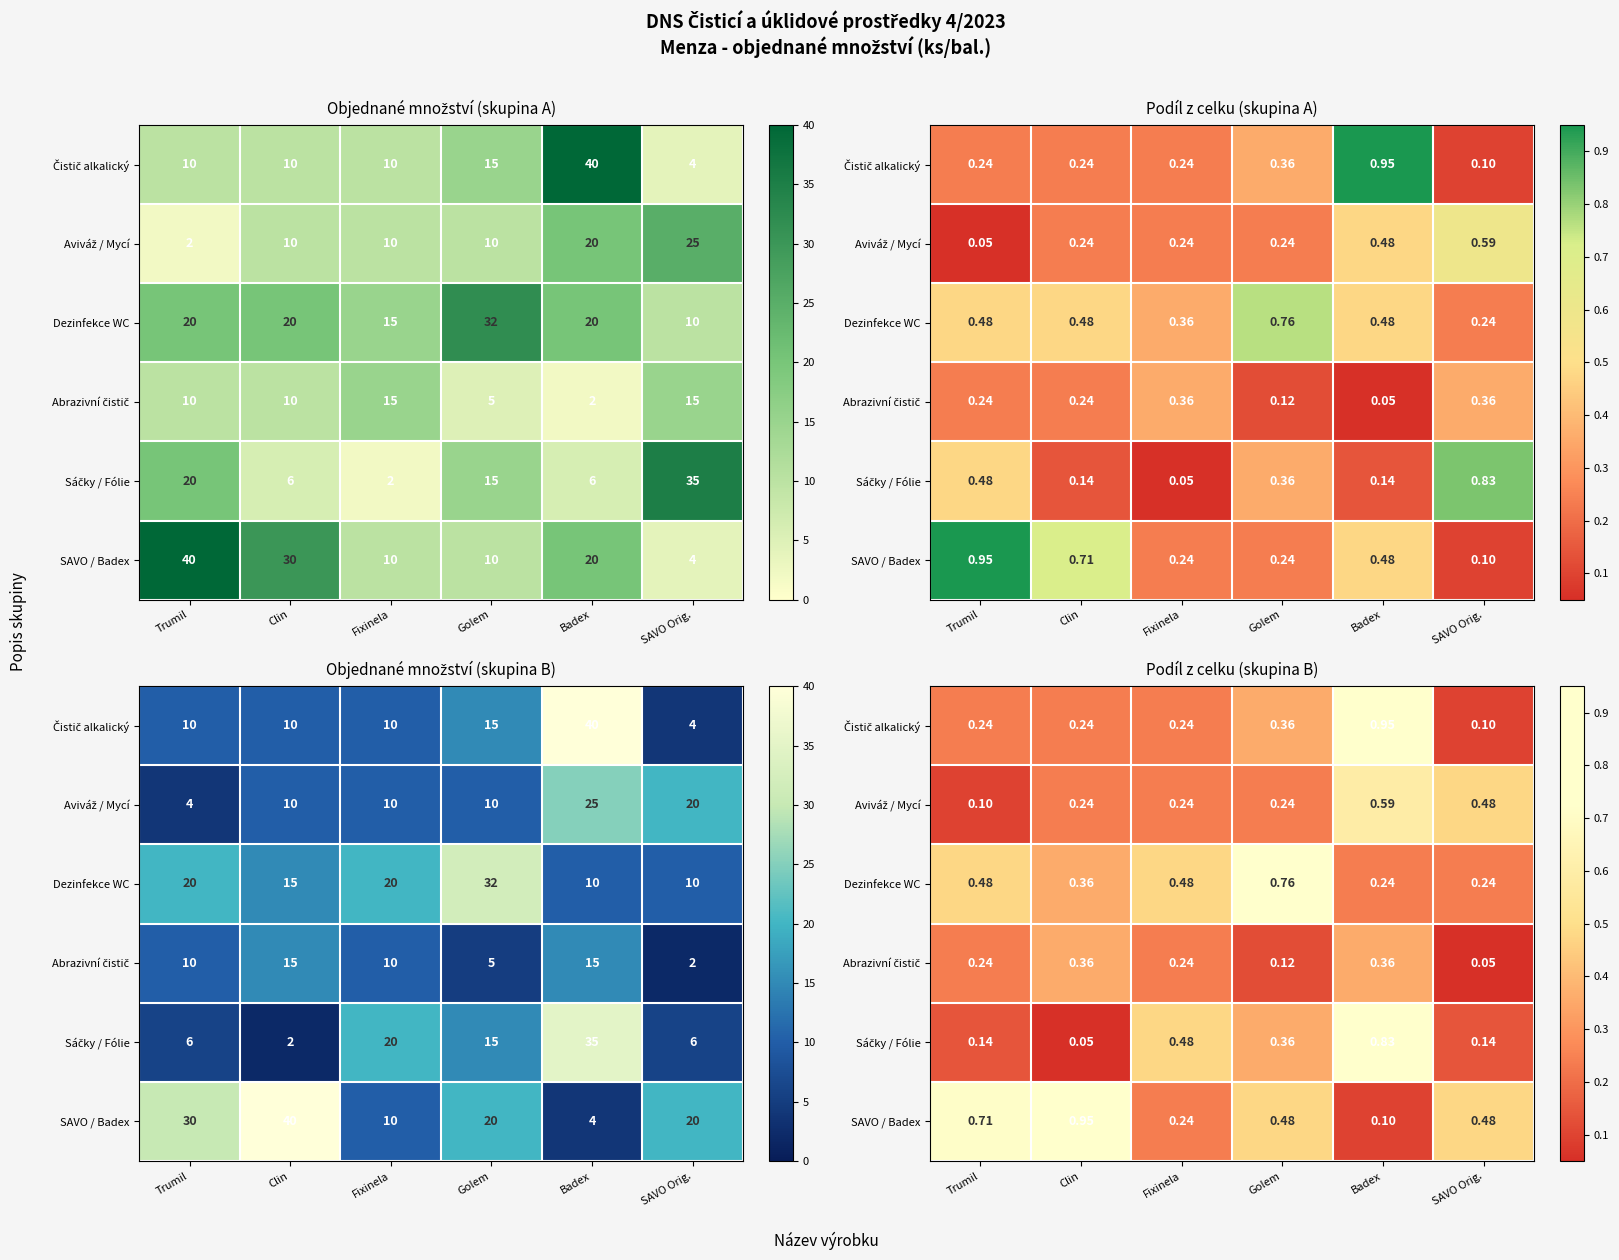

Which series changed the most between Fixinela and Golem?

Dezinfekce WC